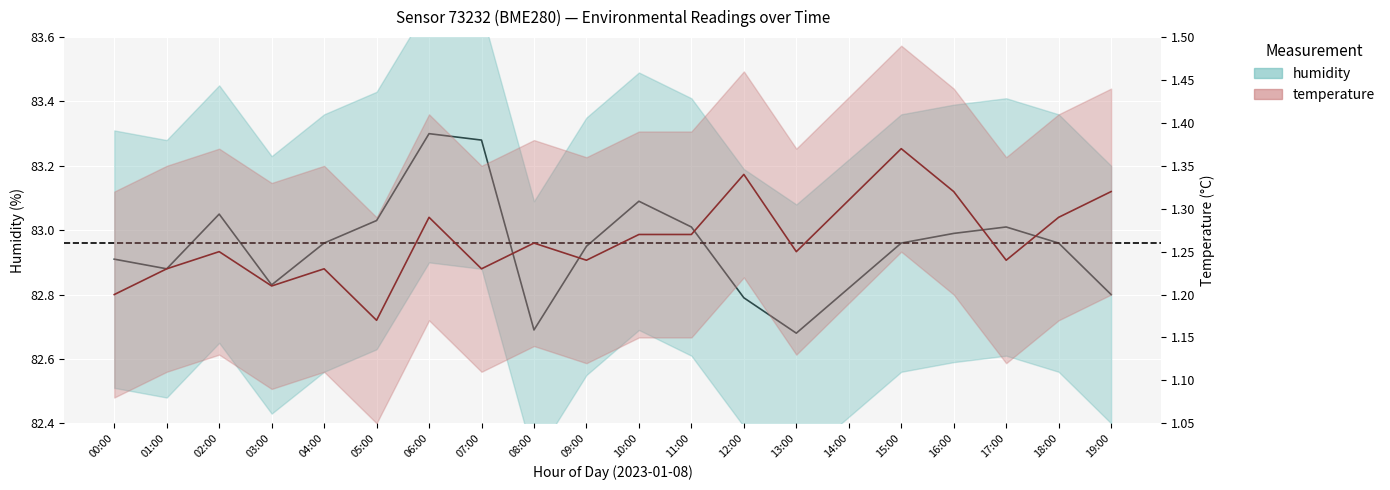

The value of humidity at 08:00 is 110.2. True or false?

False